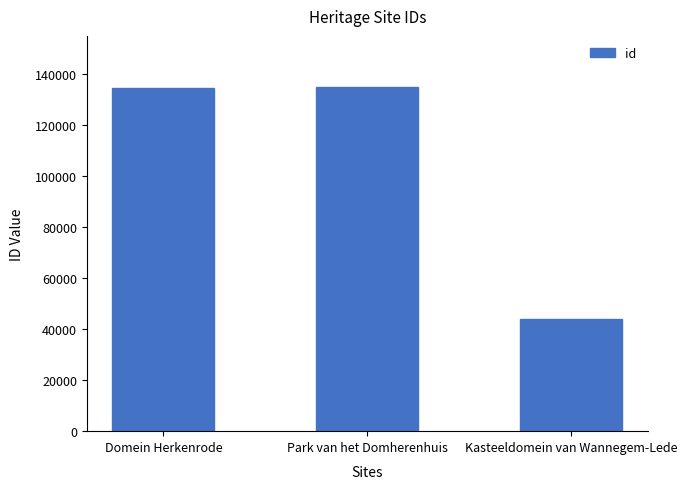

The value at Park van het Domherenhuis is 134642. True or false?

True